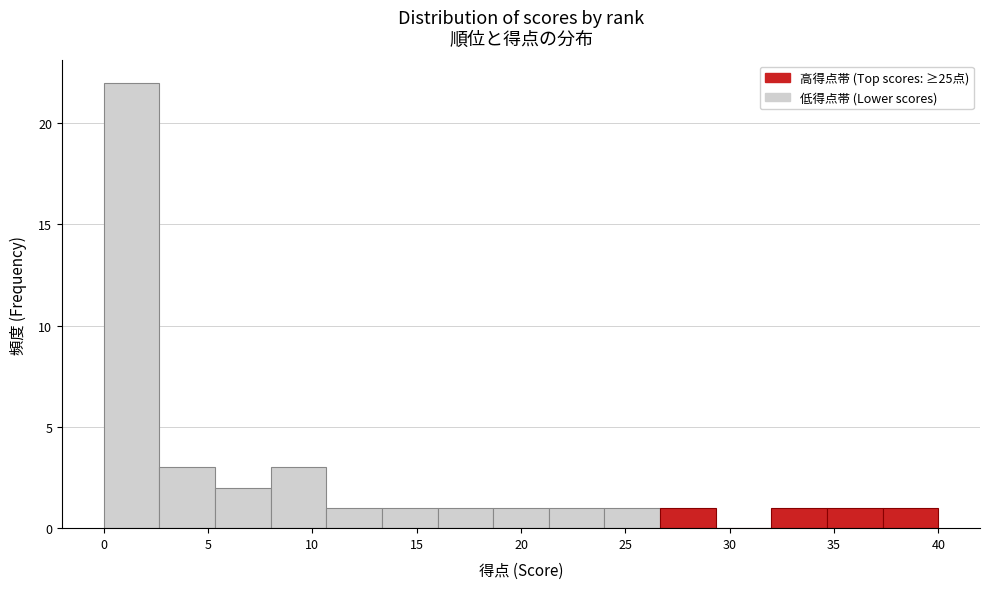

How tall is the bar that spans 34.5 to 37.5 on the x-axis? Neither the bar edges nor the heights are printed on the chart, so give them approximately, as read against the axes.

1